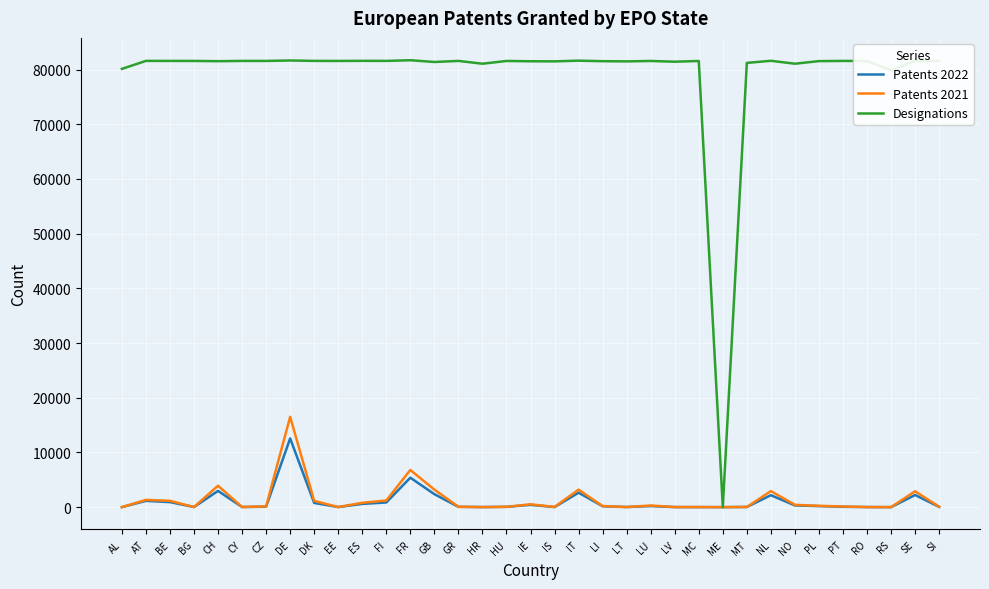

What is the difference between the maximum and minimum values in the Patents 2022 series?

12563